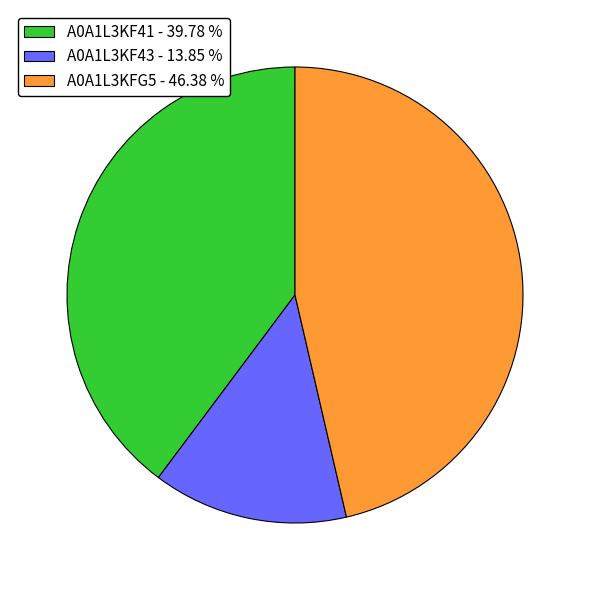

Does A0A1L3KFG5 account for over 50% of the chart?

No